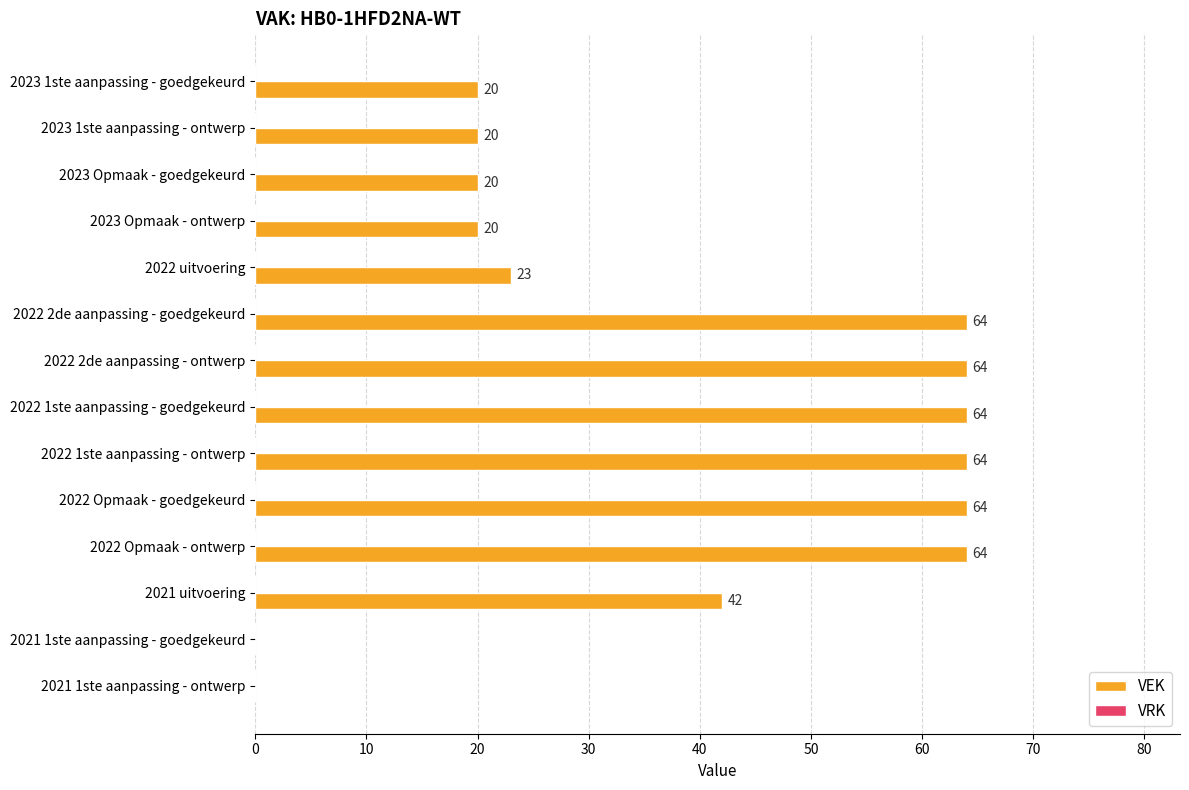

True or false: the data shows 64 at 2022 2de aanpassing - goedgekeurd.

True